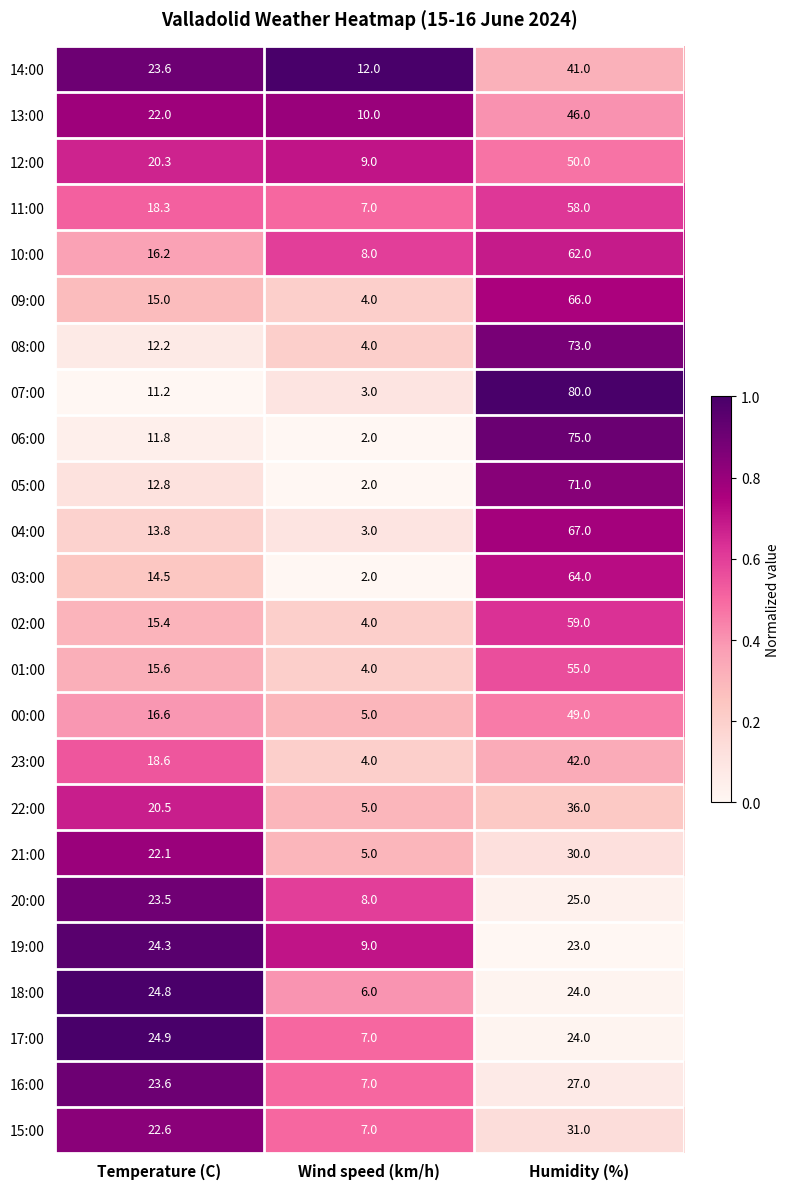

At which category does the chart reach its peak across all series?

Humidity (%)